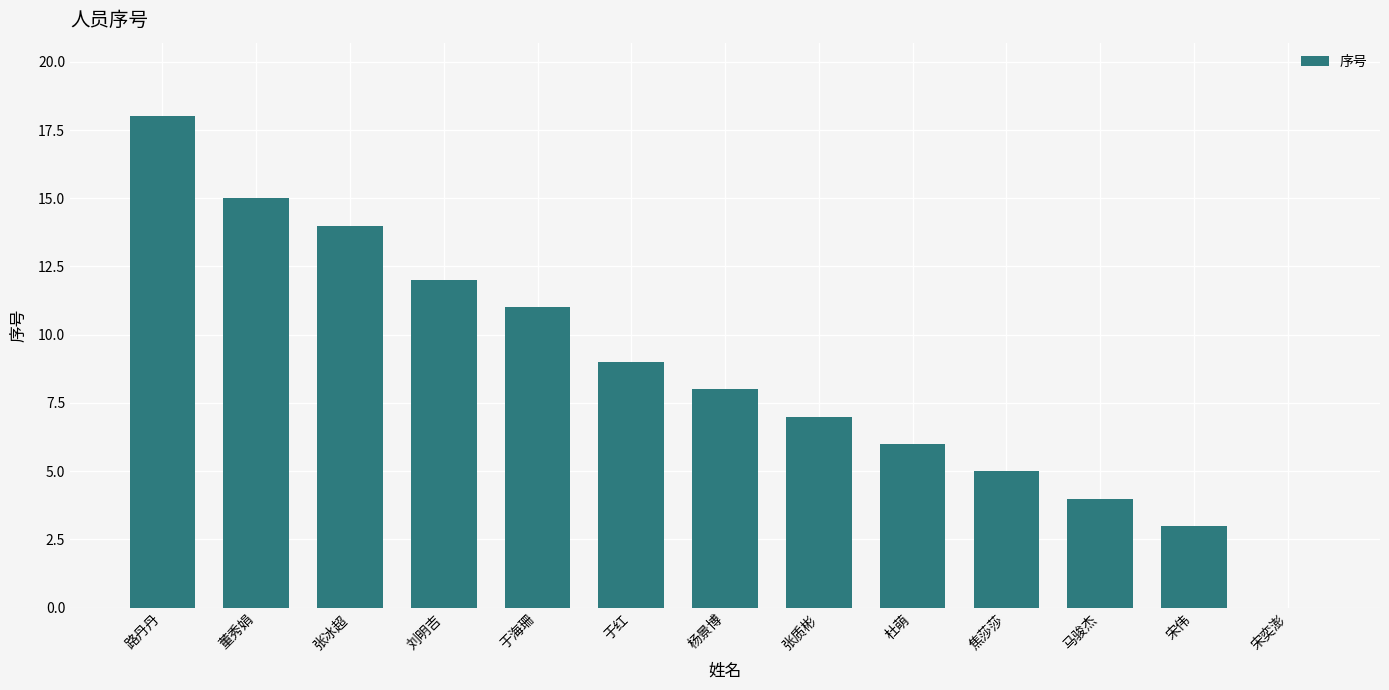

The chart shows a value of 3 at 宋伟. True or false?

True